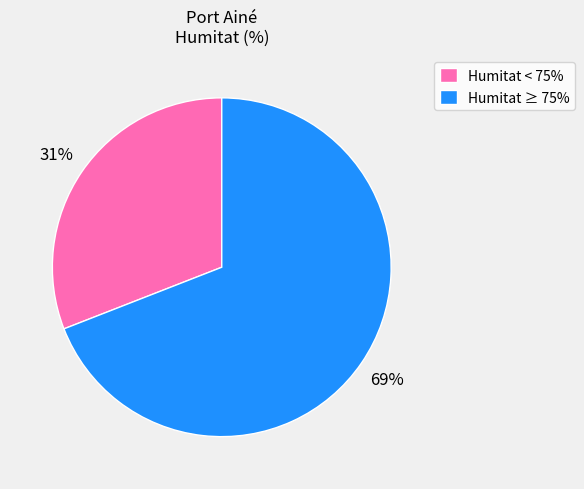

To the nearest percent, what percentage of the pie is Humitat < 75%?

31%